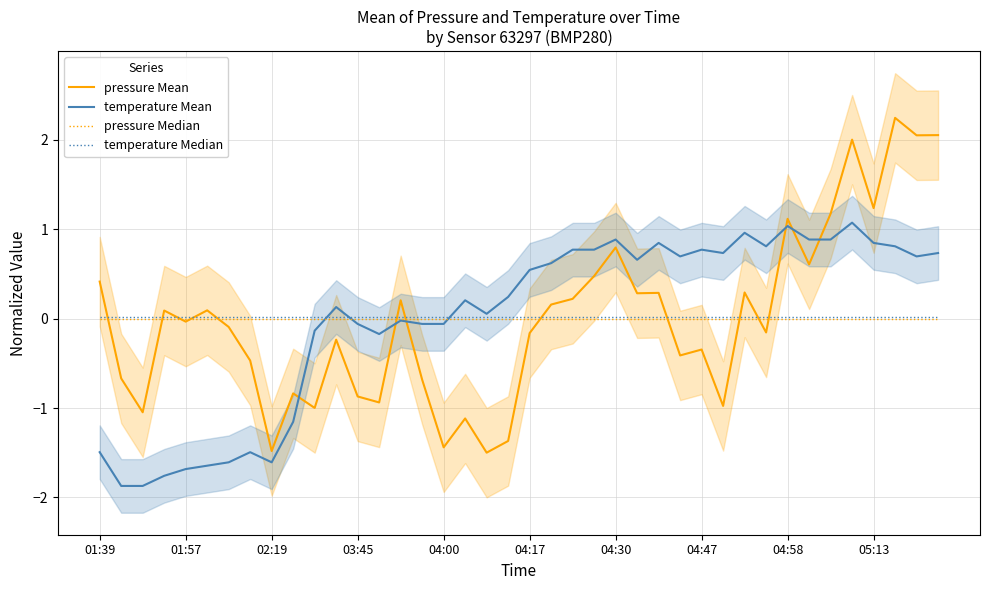

Count the number of categories in the chart.

40